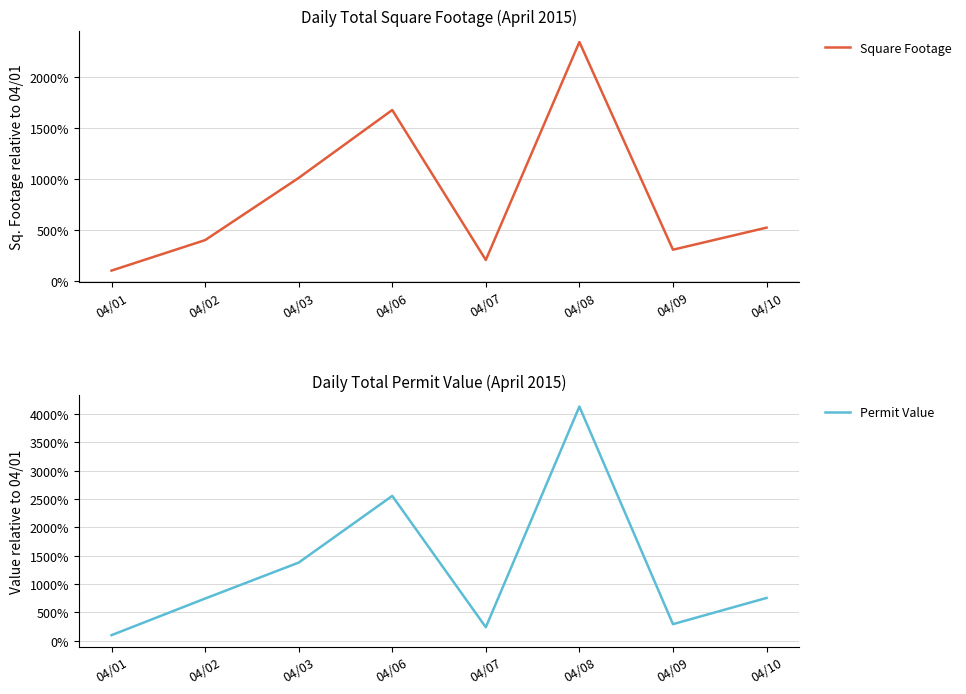

At which category does the chart reach its minimum across all series?

04/01